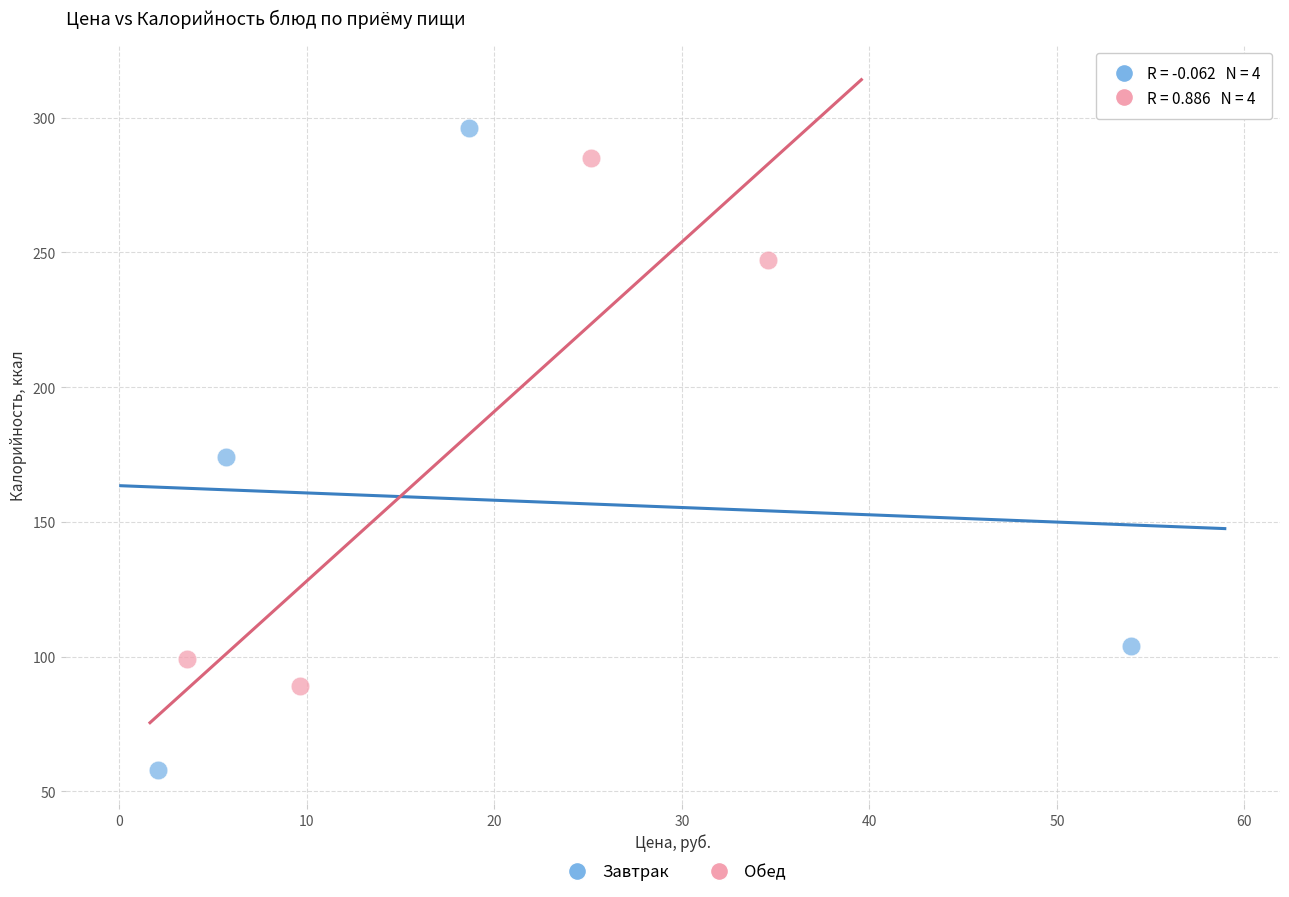

Which series has the largest Y range (max minus min)?

Завтрак